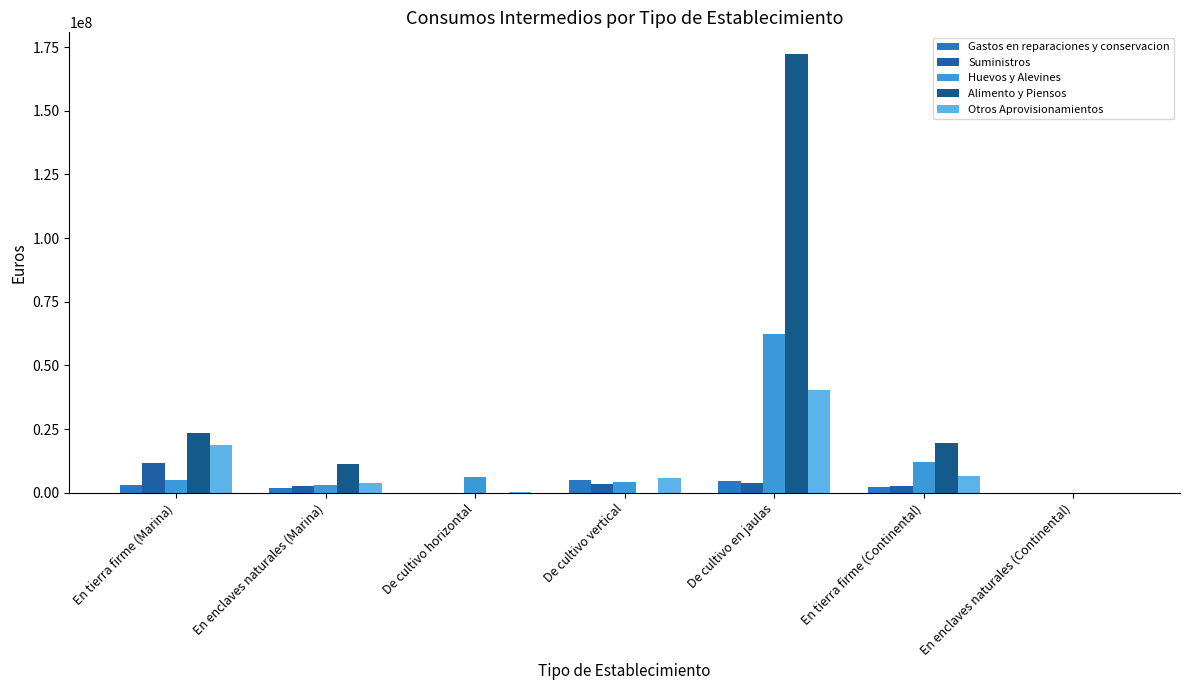

At how many categories does at least one series exceed 77135322?

1